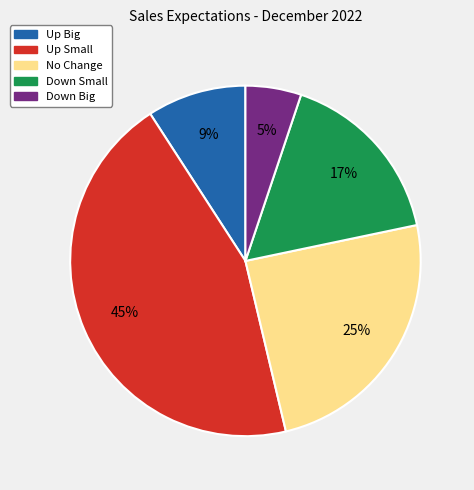

Which category has the biggest portion of the pie?

Up Small